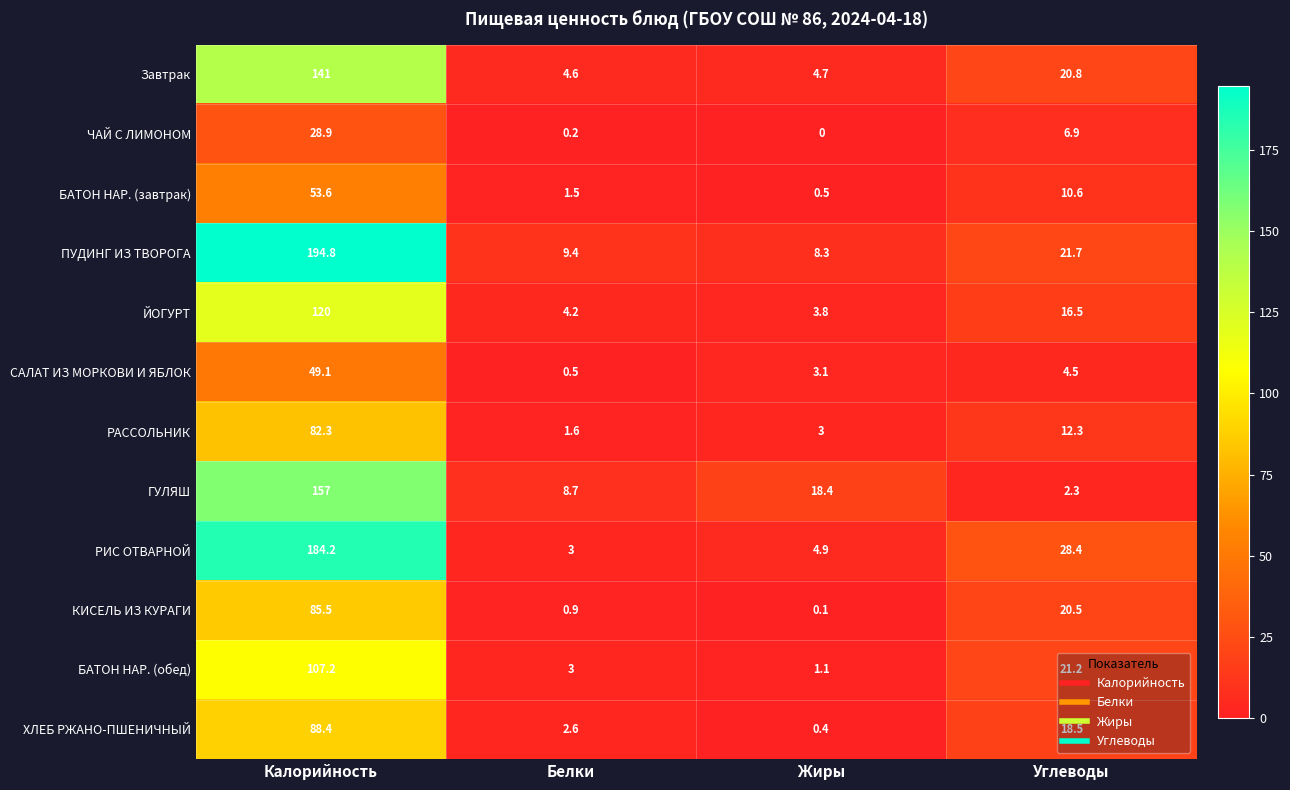

Which series has the largest total across all categories?

ПУДИНГ ИЗ ТВОРОГА